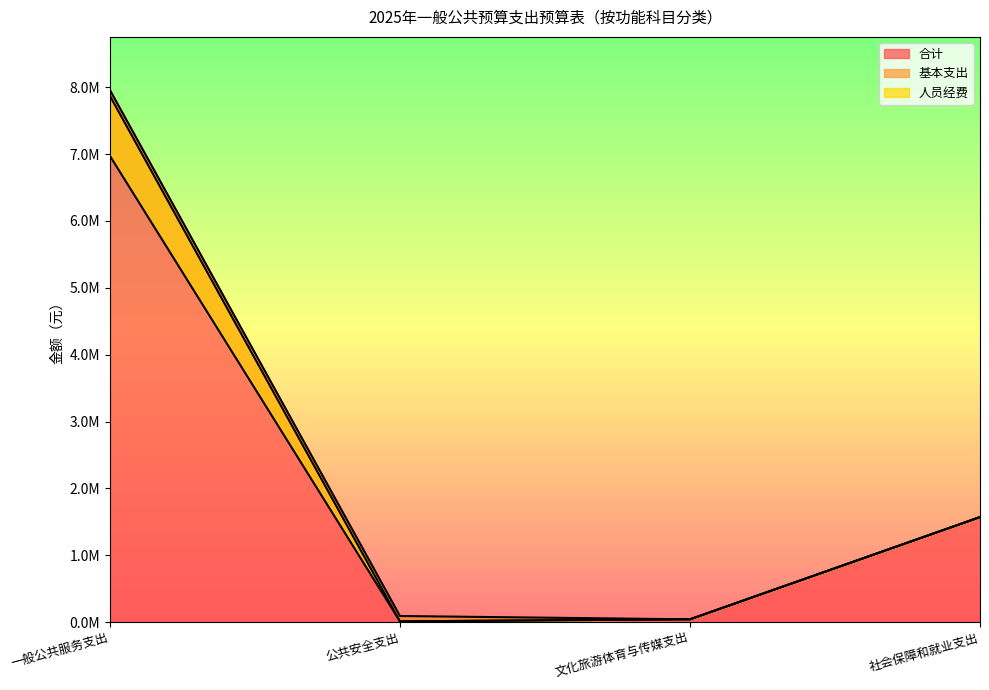

At which category is the sum across all series the highest?

一般公共服务支出